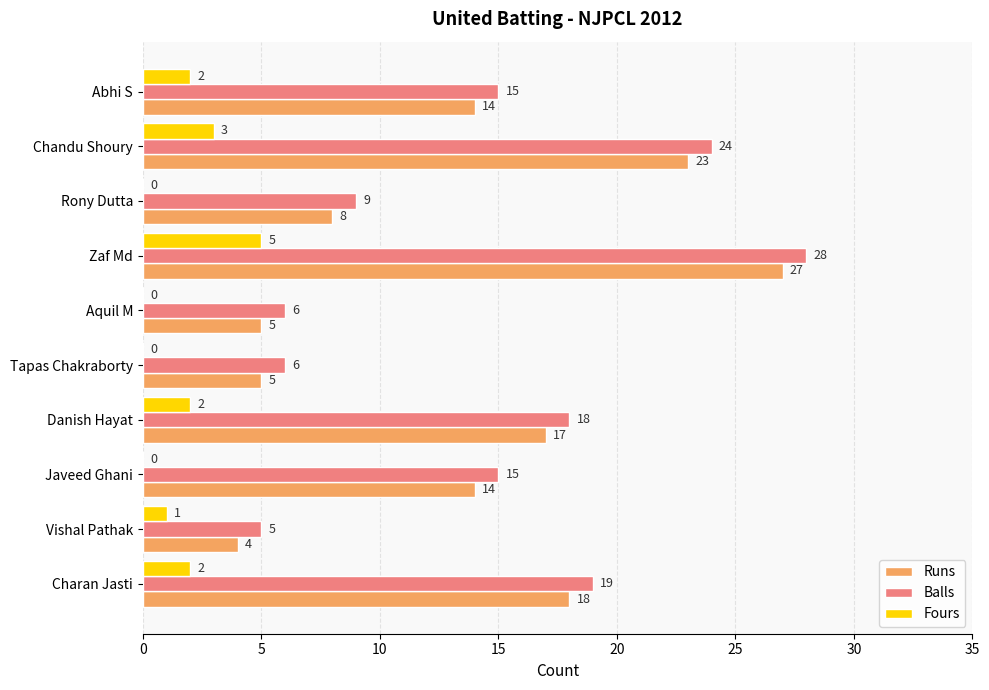

Which category has the highest value in the Balls series?

Zaf Md